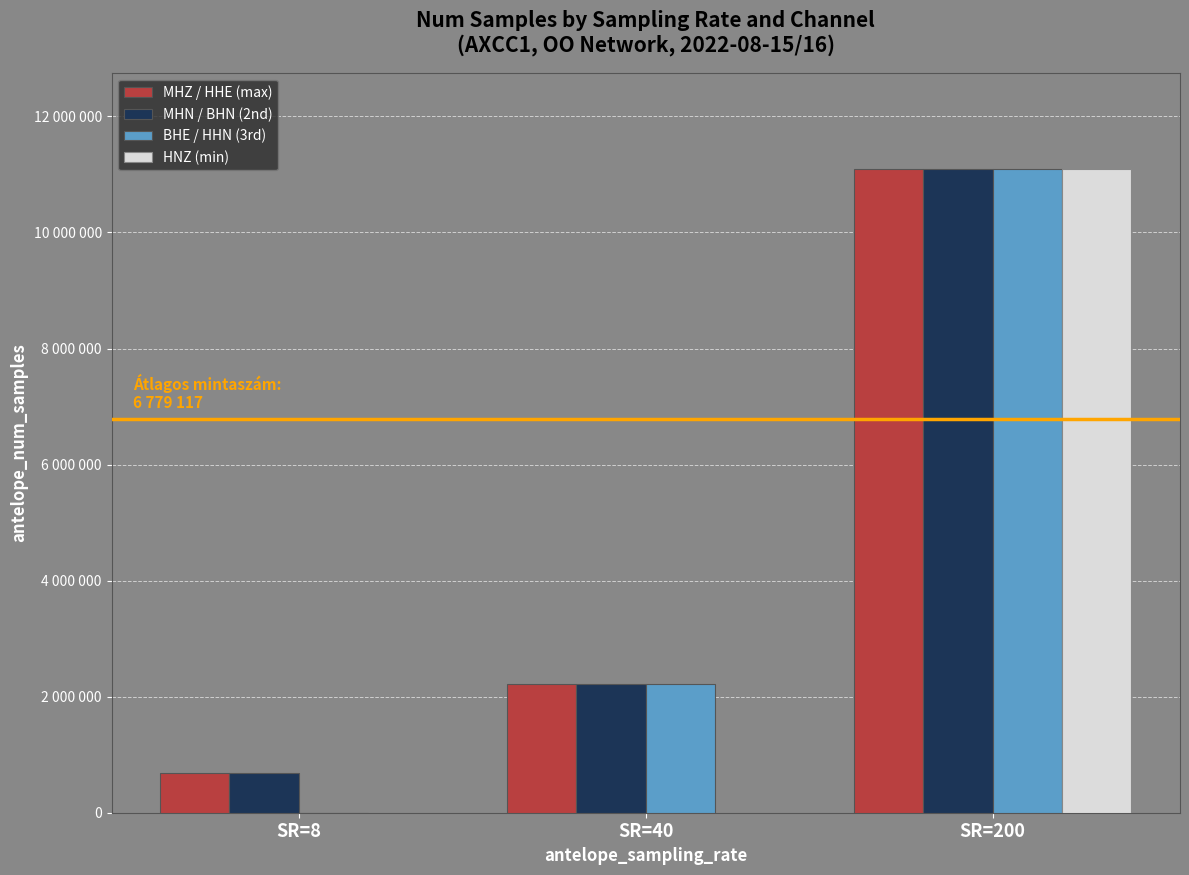

Reading left to right, what are all the values shown in this chart?

MHZ / HHE (max): SR=8=691200	SR=40=2218332	SR=200=11089120
MHN / BHN (2nd): SR=8=691200	SR=40=2218318	SR=200=11089019
BHE / HHN (3rd): SR=8=0	SR=40=2218142	SR=200=11088890
HNZ (min): SR=8=0	SR=40=0	SR=200=11088522